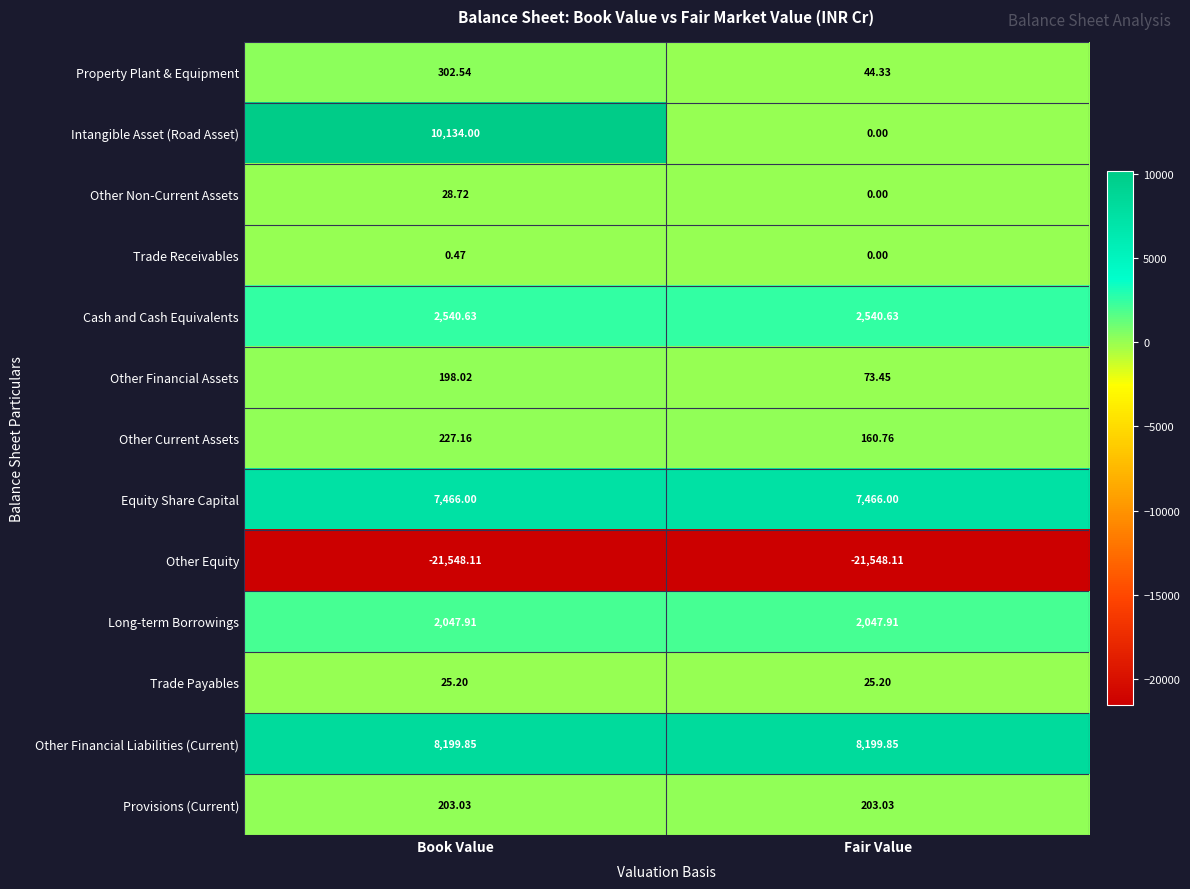

What is the maximum value shown in the chart?

10134.0